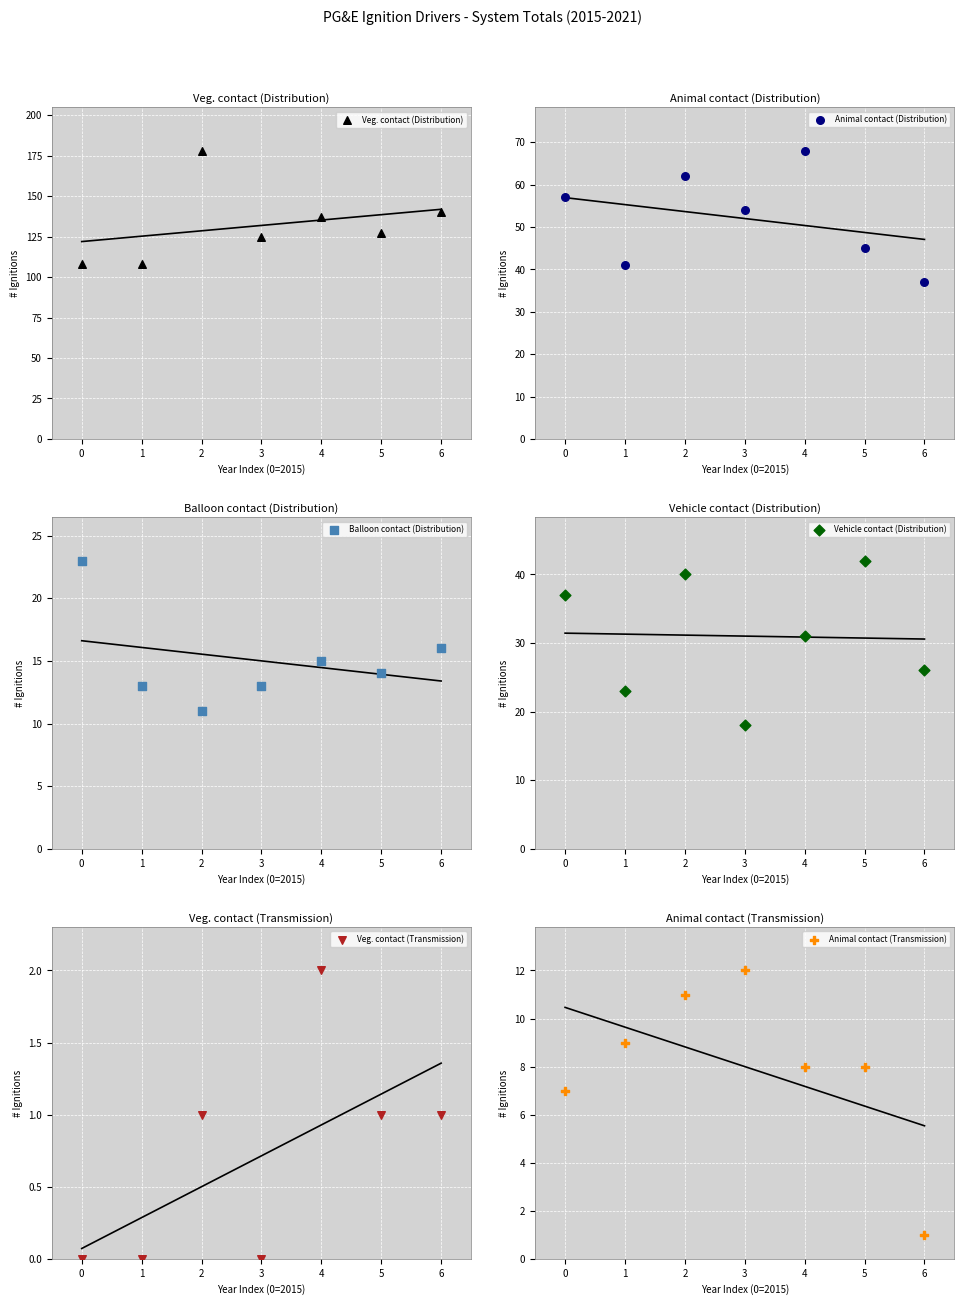

At how many categories does at least one series exceed 39?

7